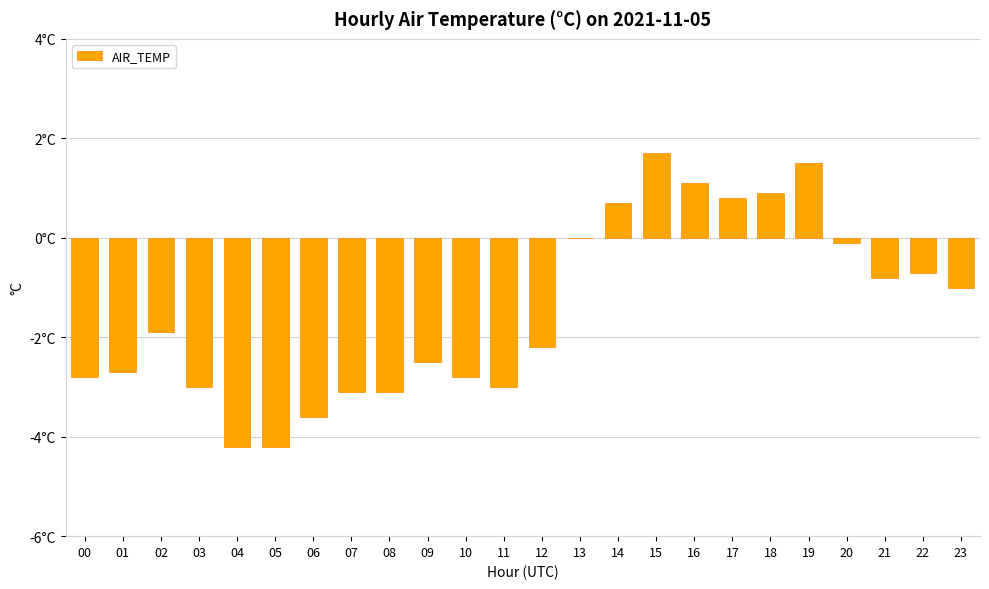

List the labels in order of value, largest first.

15, 19, 16, 18, 17, 14, 13, 20, 22, 21, 23, 02, 12, 09, 01, 00, 10, 03, 11, 07, 08, 06, 04, 05